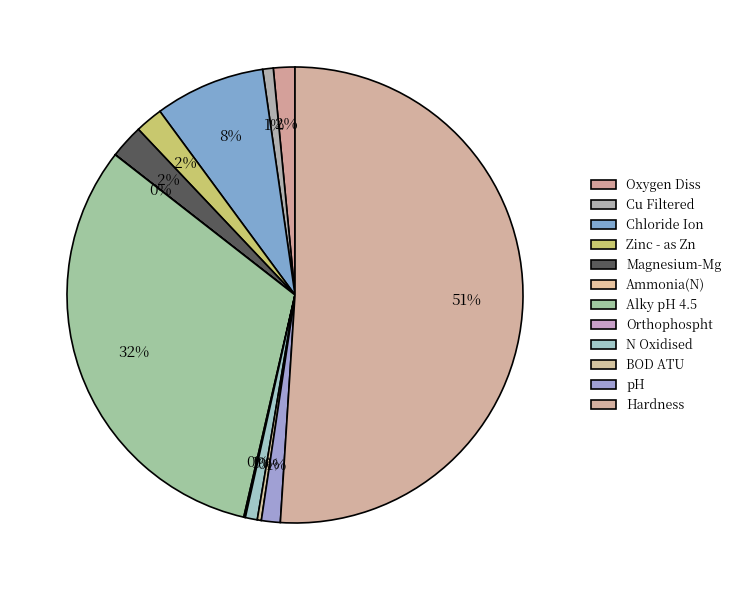

Which category accounts for the majority?

Hardness